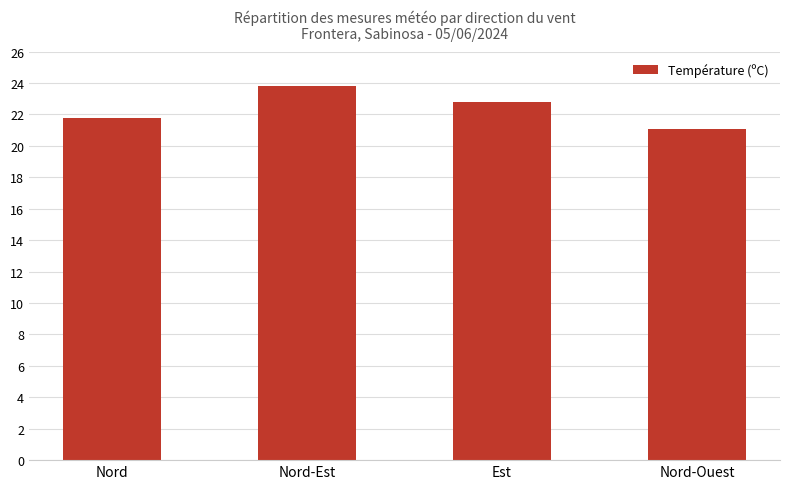

What is the change in value from Est to Nord-Ouest?

-1.7